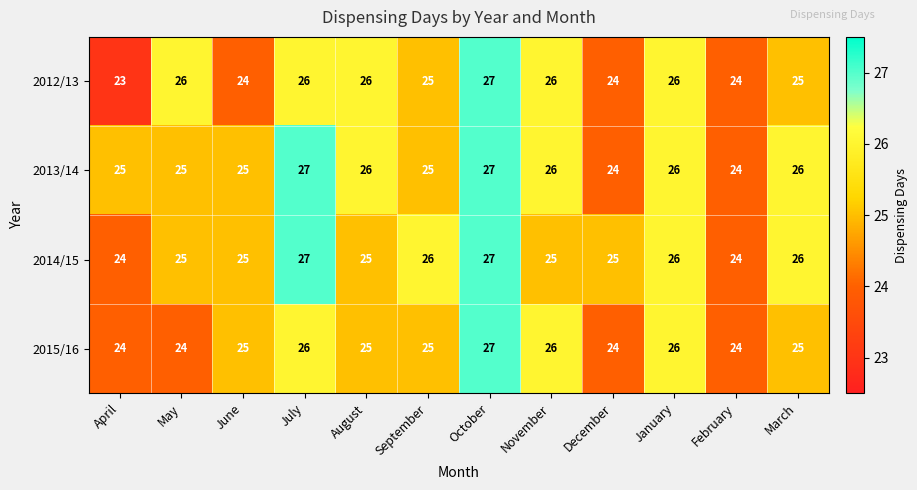

What is the difference between the maximum and minimum values in the 2012/13 series?

4